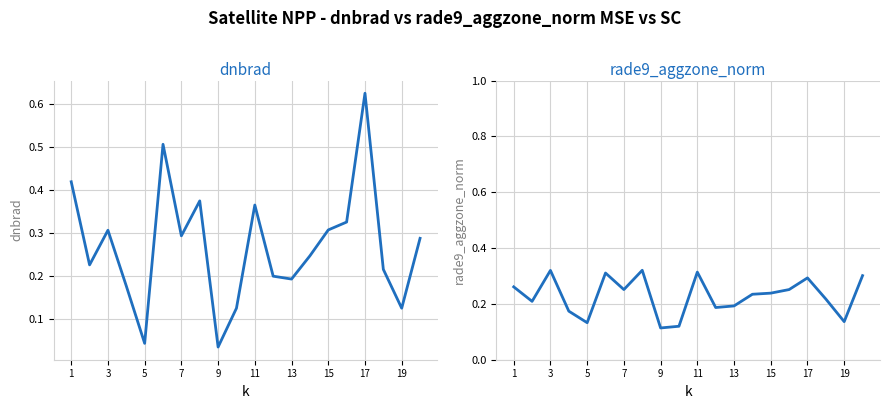

Reading right to left, what are all the values shown in this chart?

dnbrad: 0.3	0.1	0.2	0.6	0.3	0.3	0.2	0.2	0.2	0.4	0.1	0.0	0.4	0.3	0.5	0.0	0.2	0.3	0.2	0.4
rade9_aggzone_norm: 0.3	0.1	0.2	0.3	0.3	0.2	0.2	0.2	0.2	0.3	0.1	0.1	0.3	0.3	0.3	0.1	0.2	0.3	0.2	0.3